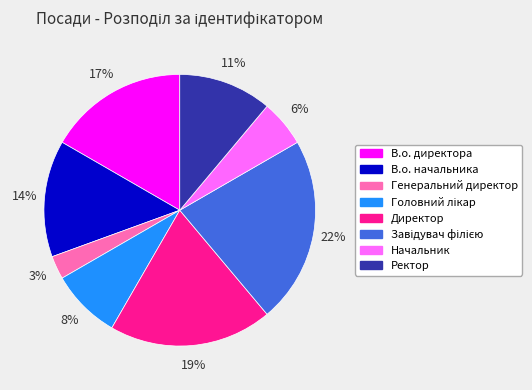

Combined, do Директор and Начальник account for over 50%?

No